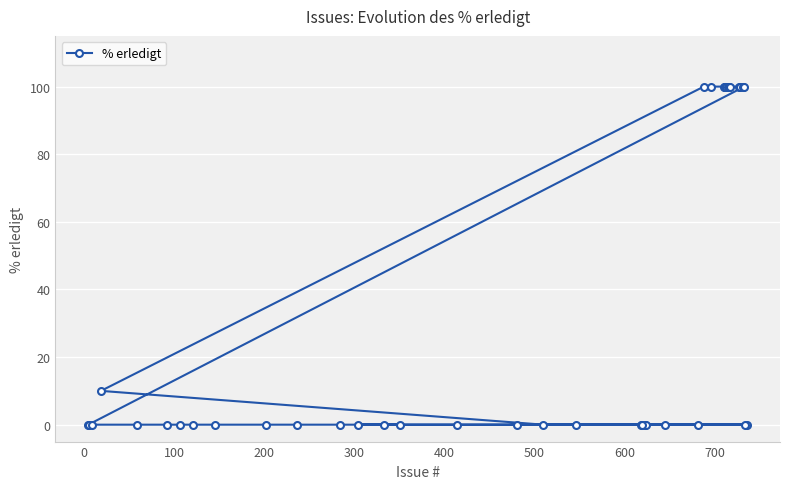

How many lines are shown in the chart?

1